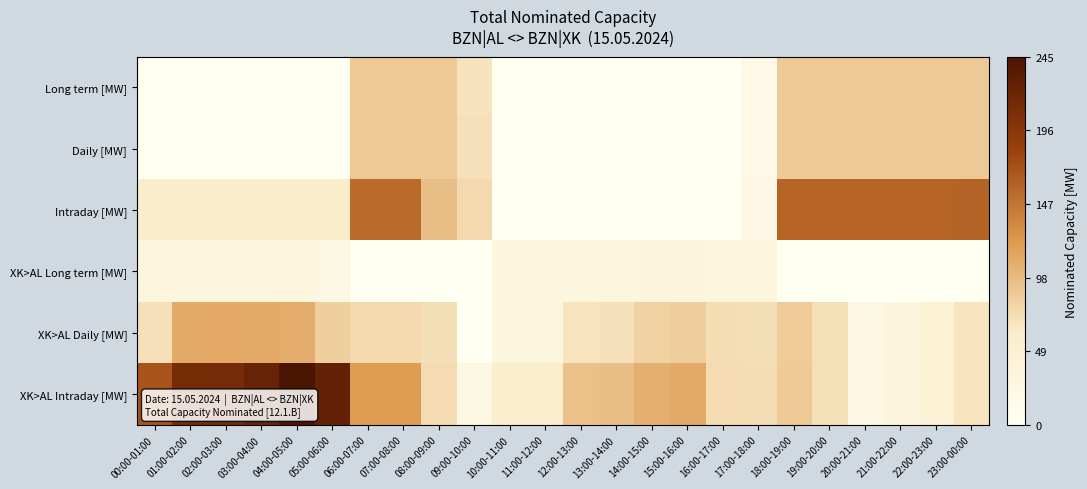

What is the greatest value displayed?

245